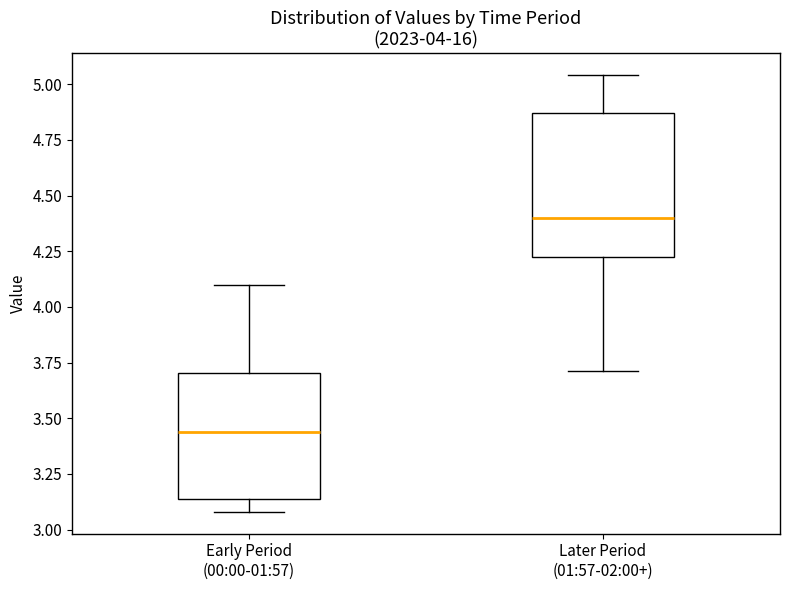

Which box has the highest median line?

Later Period (01:57-02:00+)